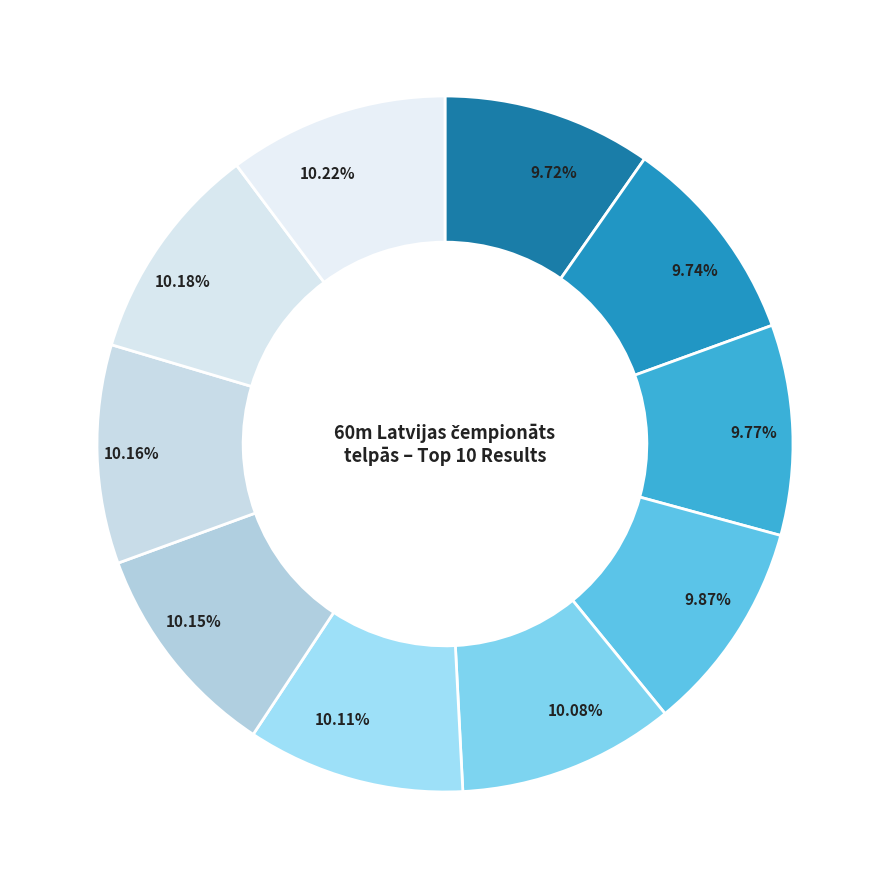

Rank the categories by value from lowest to highest.

Roberts Jānis Zālītis, Valērijs Valinščikovs, Kristers Čams, Jānis Mezītis, Mikus Dāvids Strazdiņš, Maksims Pjazings, Gustavs Riekstiņš, Edgars Avens, Mikus Pētersons, Artūrs Isajevs